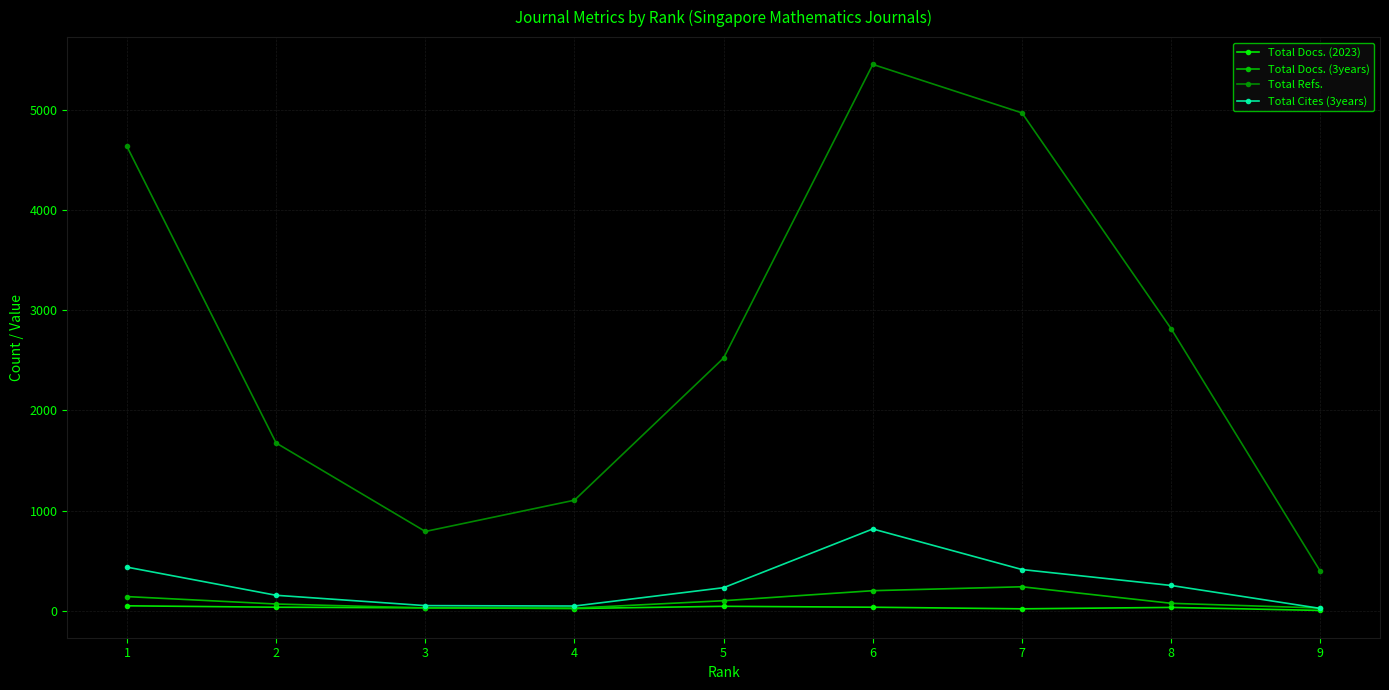

Is it true that Total Docs. (3years) equals 201 at 6?

True